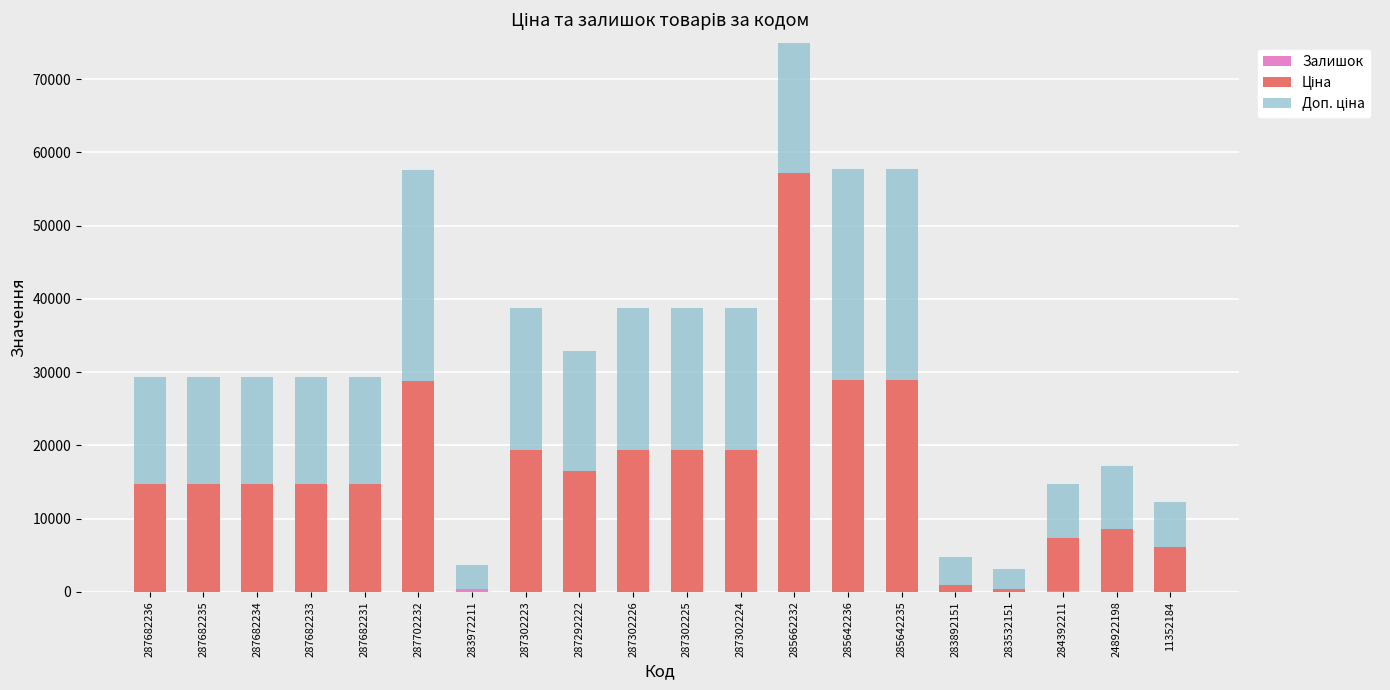

What is the value of the Ціна bar at the 11th from the left?

19343.1